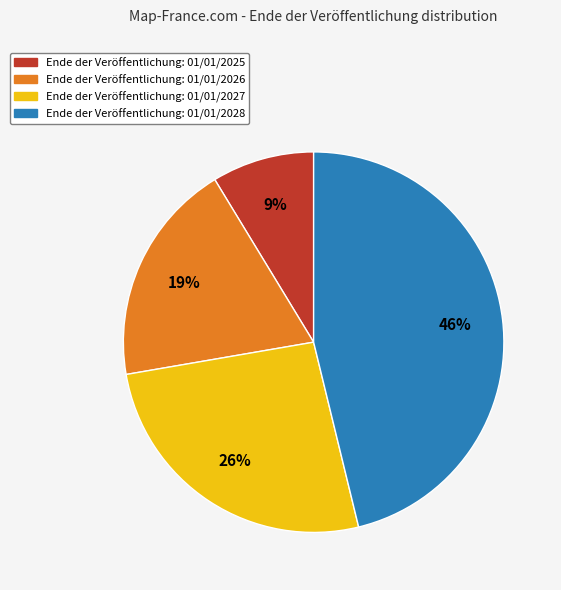

To the nearest percent, what is the average slice percentage?

25%